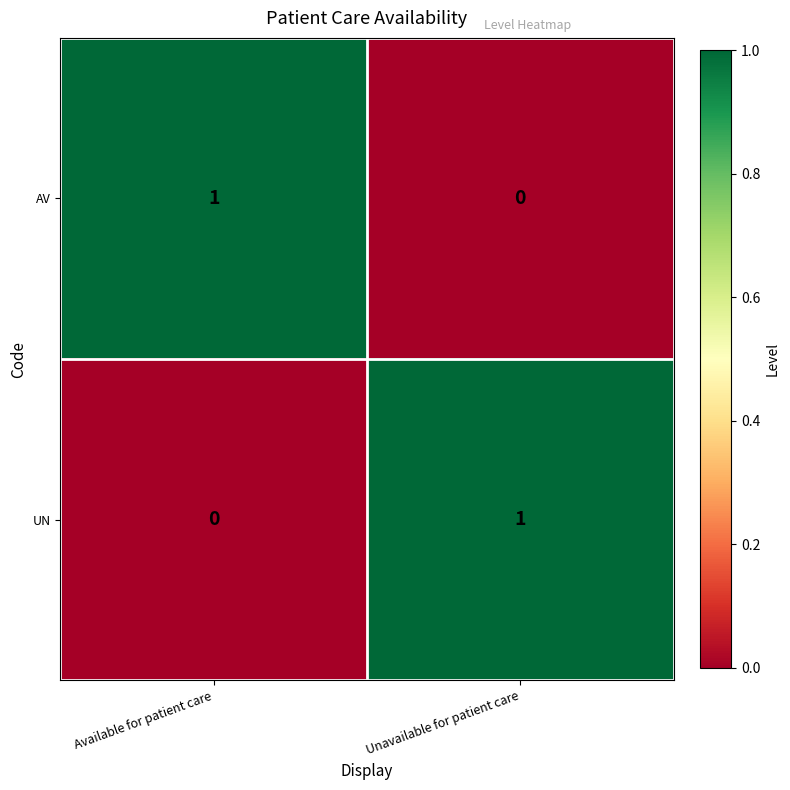

Rank the series at Available for patient care from lowest to highest value.

UN, AV